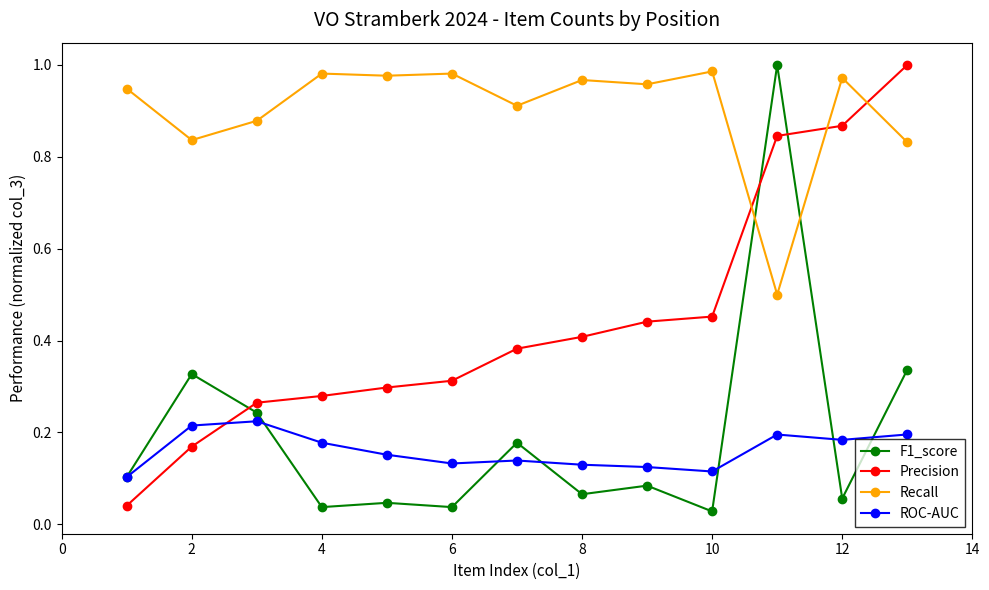

At how many categories does at least one series exceed 0?

13